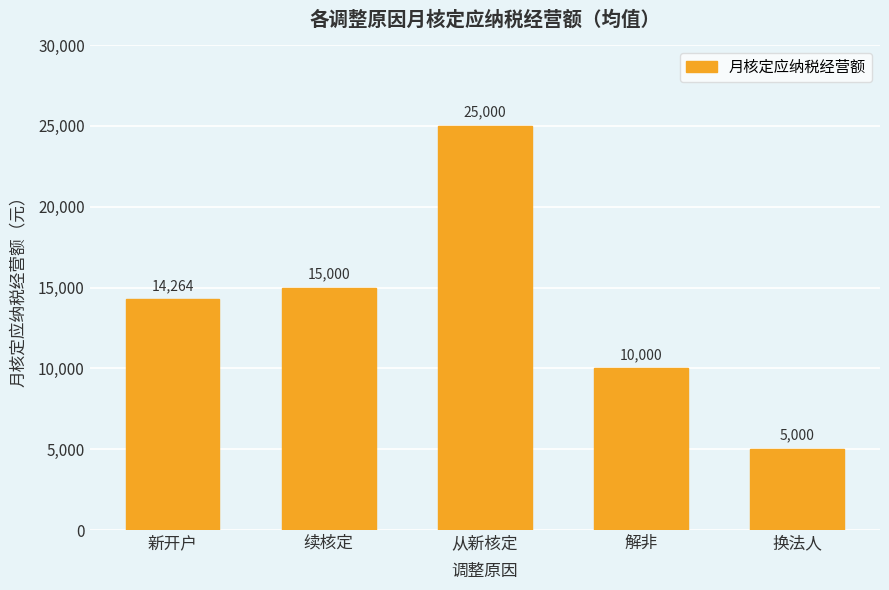

What is the value of the 4th bar from the left?

10000